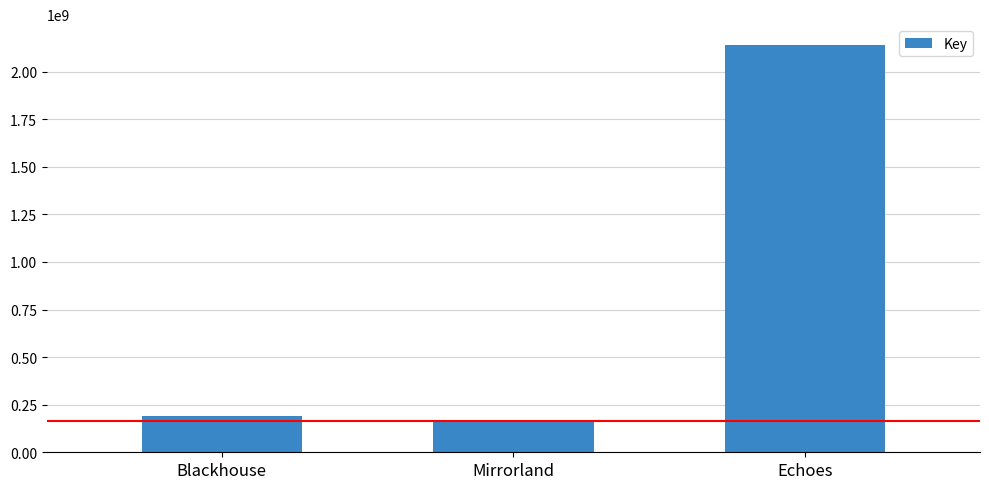

Is it true that the value at Blackhouse is 271354638?

False